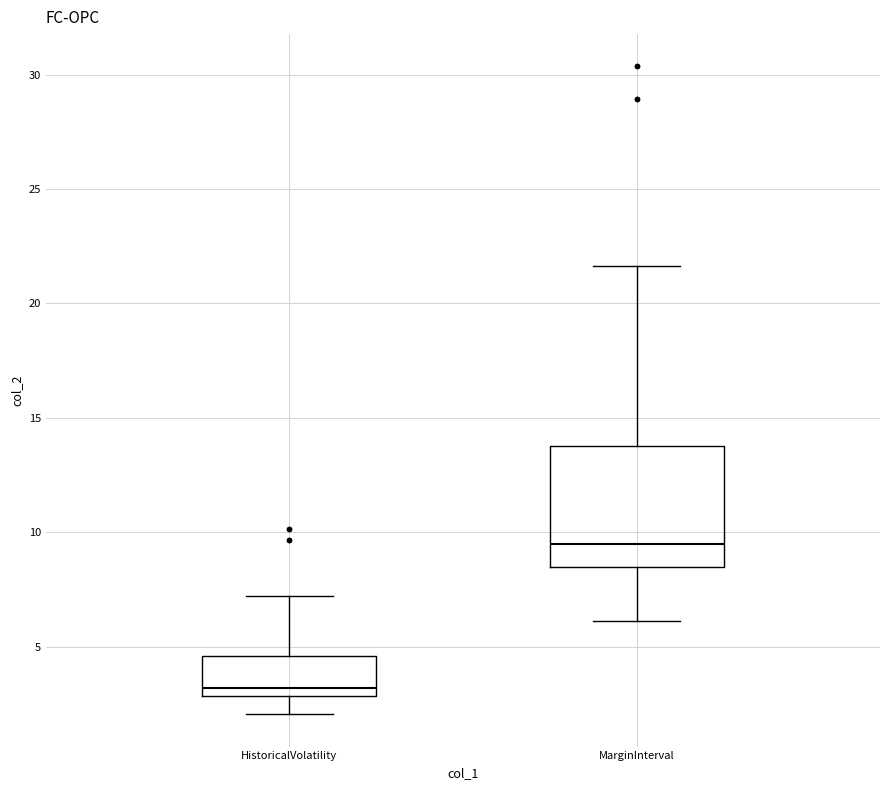

Which box has the lowest median line?

HistoricalVolatility